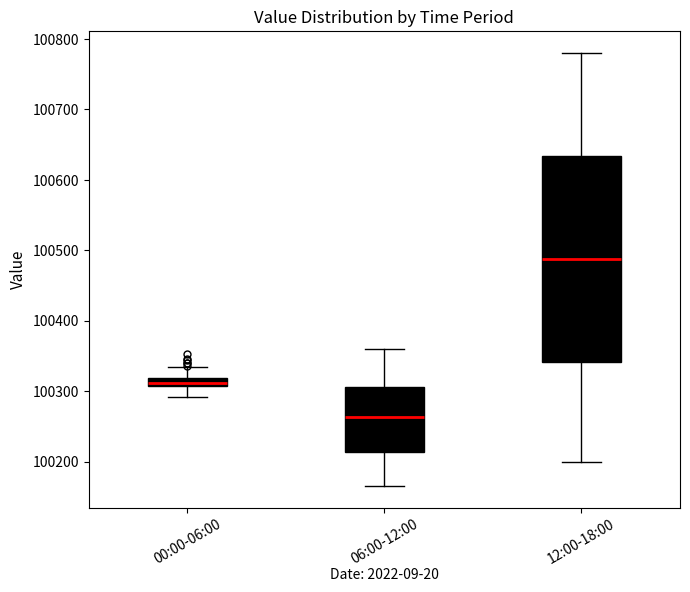

Which box has the lowest median line?

06:00-12:00